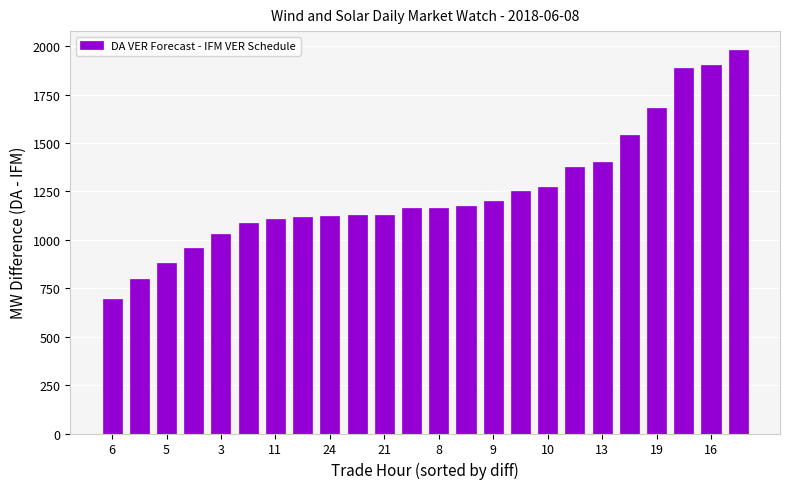

What is the difference between the maximum and minimum values?

1282.3